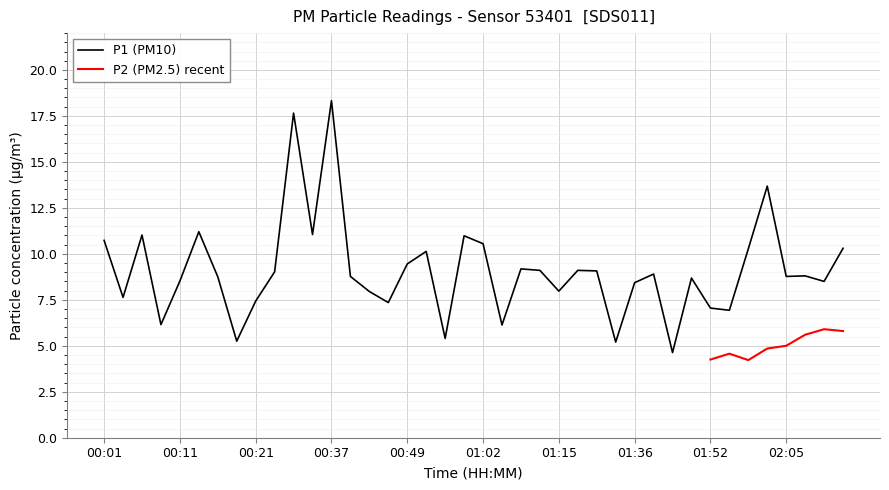

What is the maximum value for P1 (PM10)?

18.3